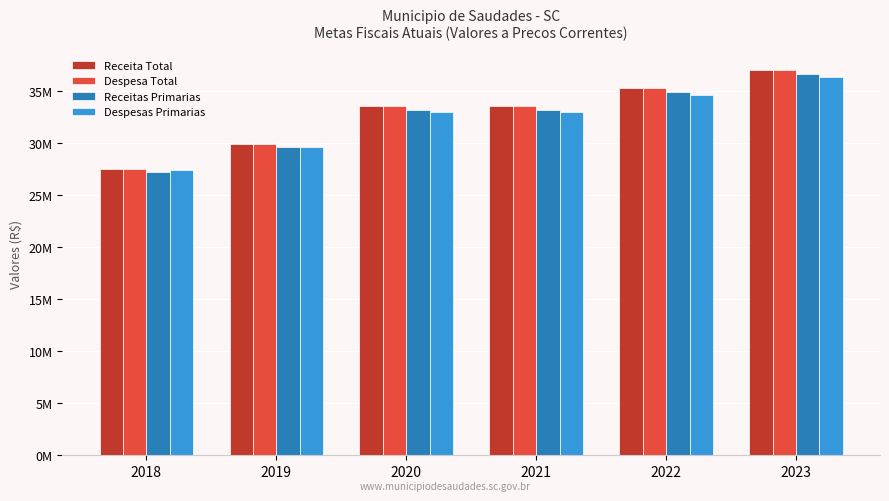

What is the total value across all series at 2019?

118874404.0